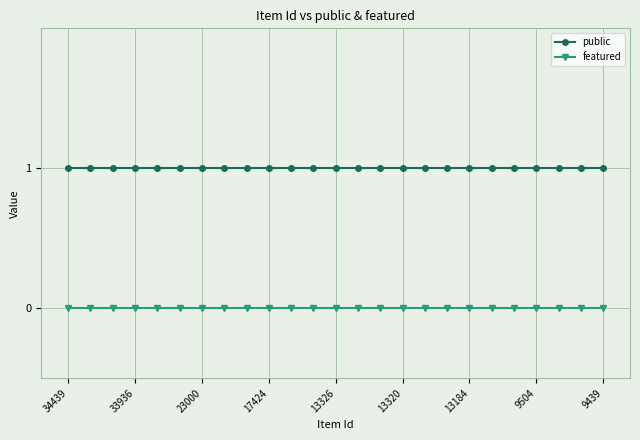

What is the sum of all public values?

25